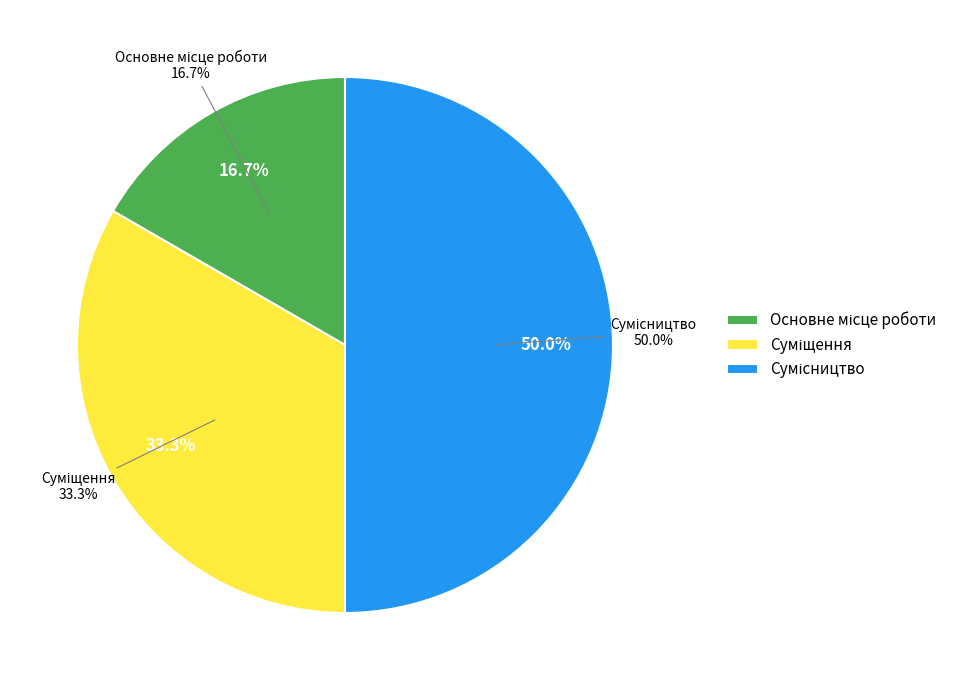

Is Сумісництво the majority of the pie?

No